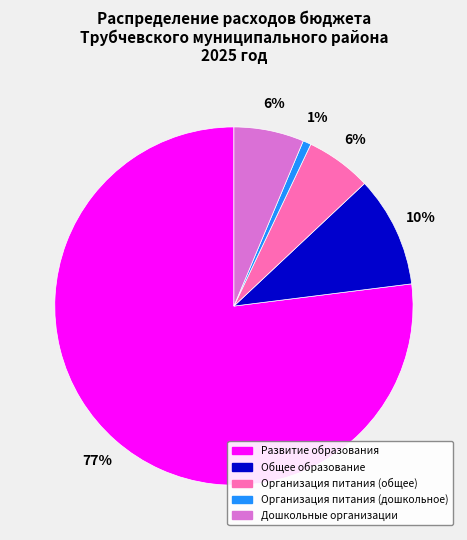

Do Дошкольные организации and Общее образование together represent more than half of the pie?

No